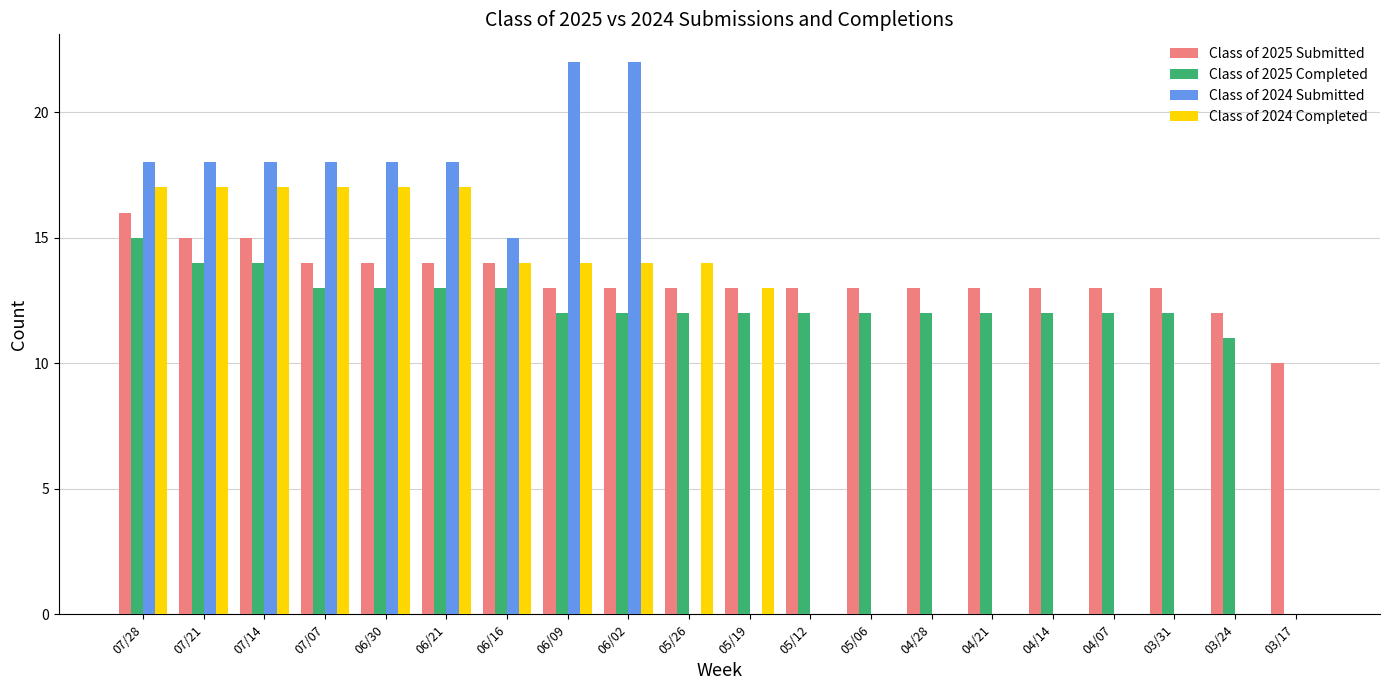

What is the maximum value shown in the chart?

22